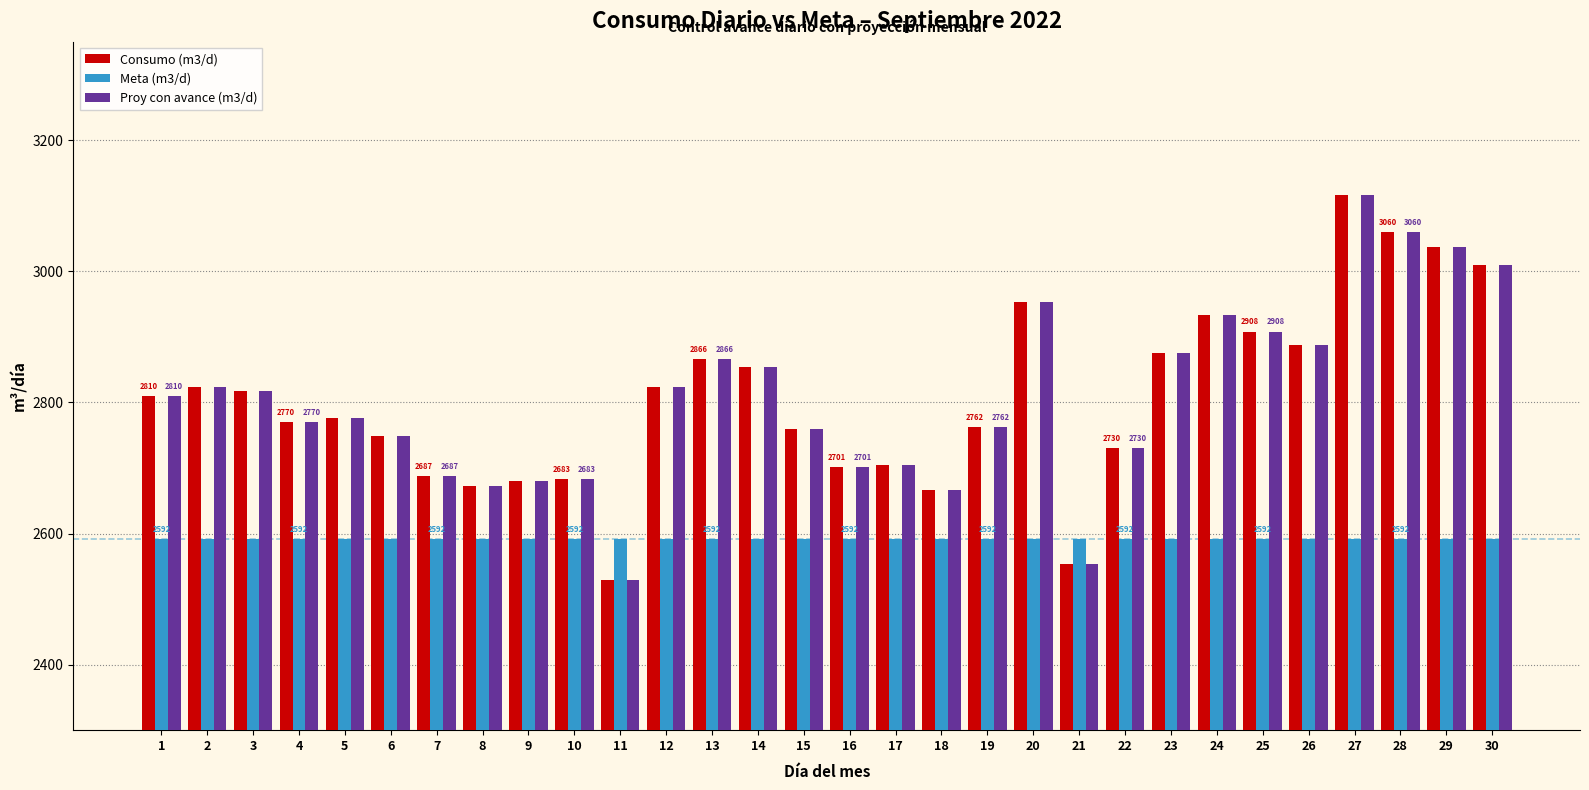

What are all the series names shown in the legend?

Consumo (m3/d), Meta (m3/d), Proy con avance (m3/d)